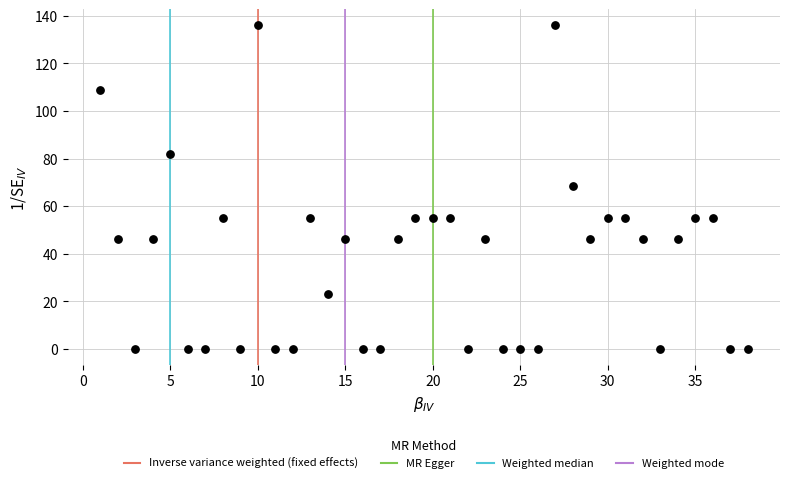

What is the range of Y values (max minus min)?

136.0